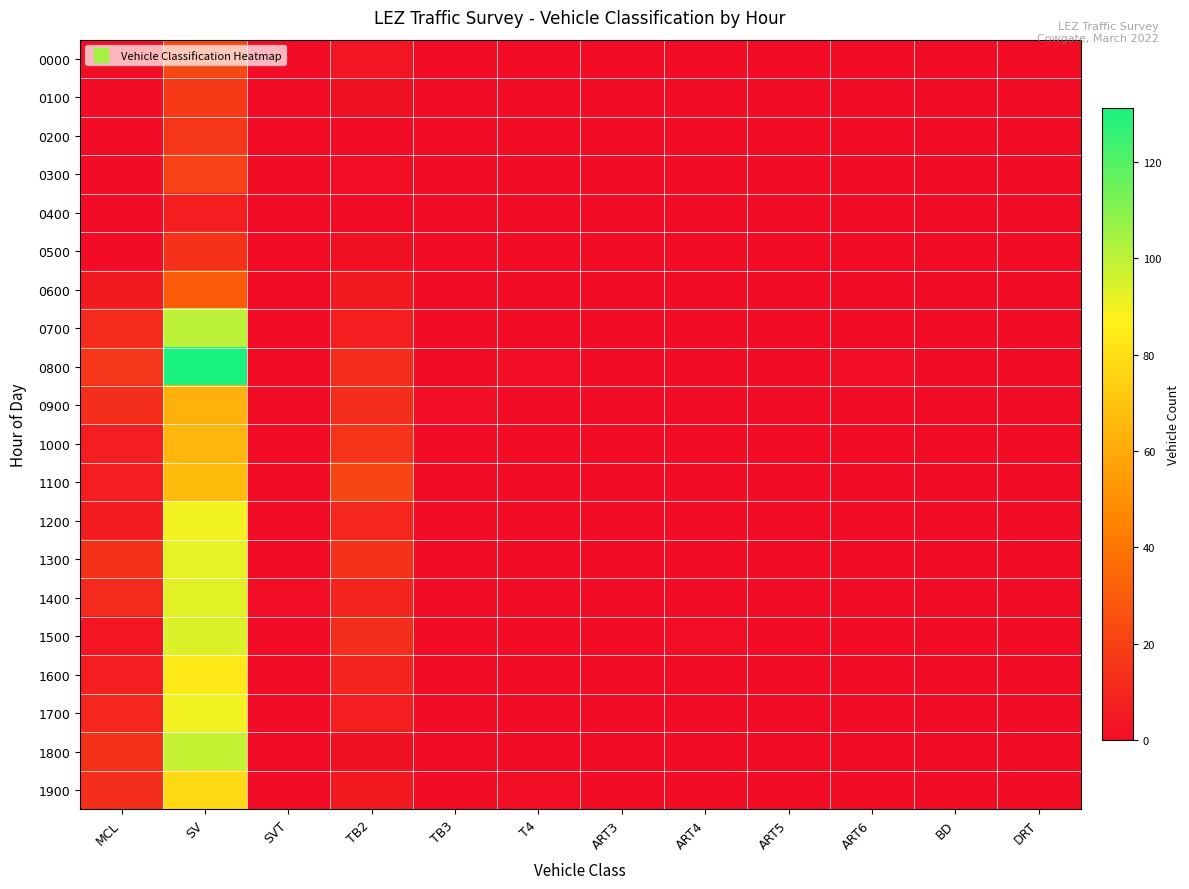

At which category does the chart reach its minimum across all series?

SVT